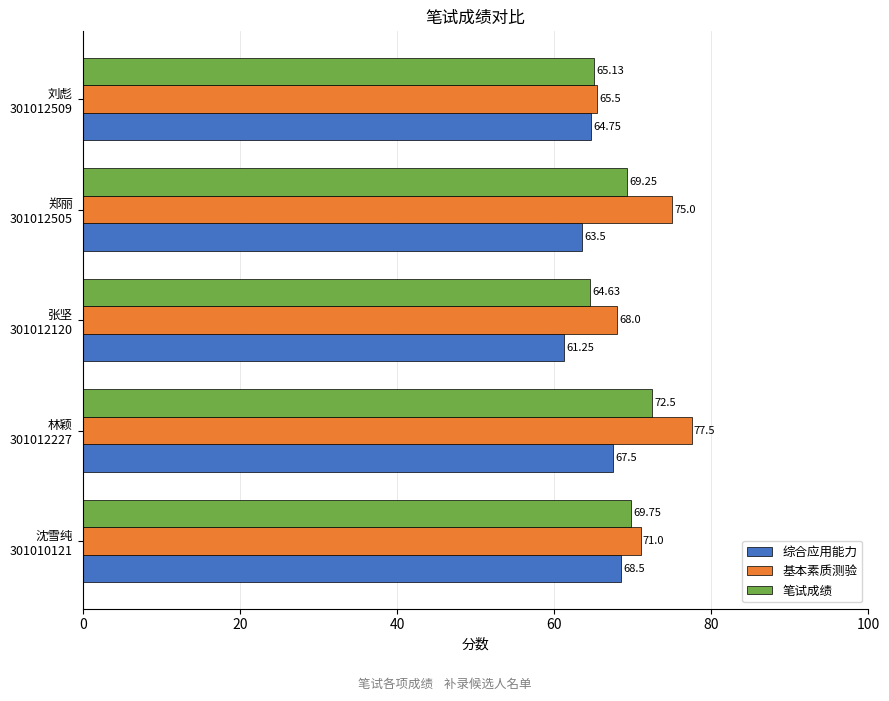

What is the average value of the 综合应用能力 series?

65.1